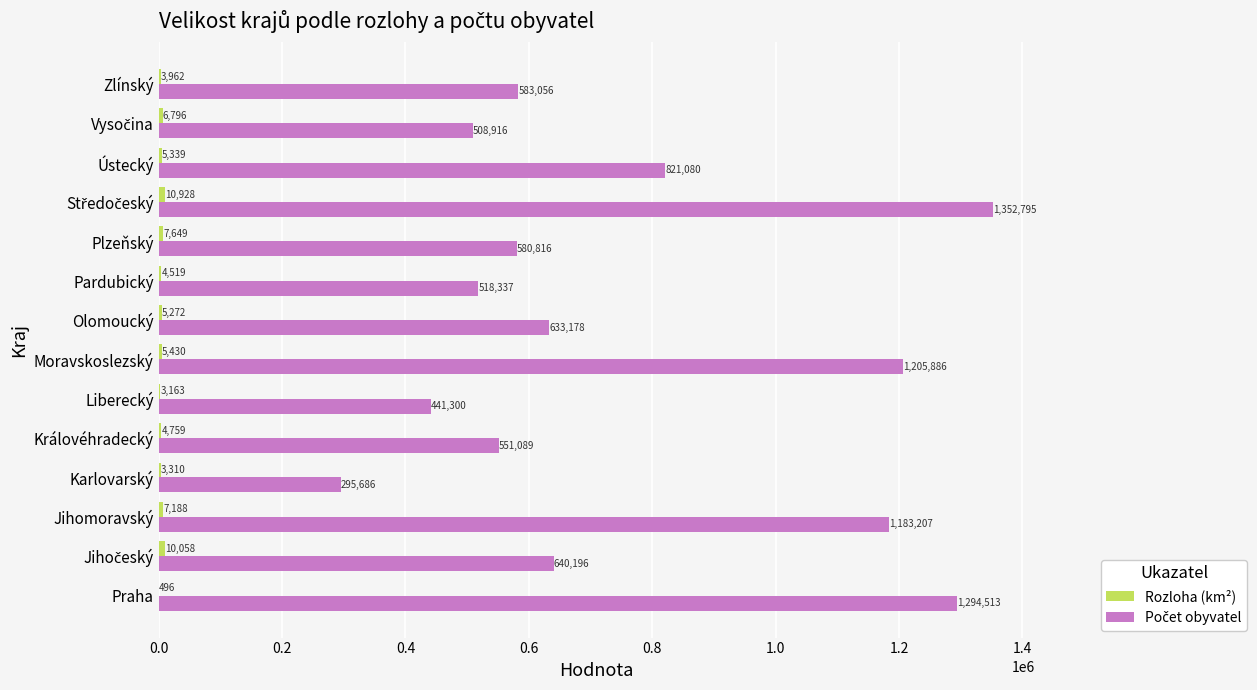

What is the greatest value displayed?

1352795.0